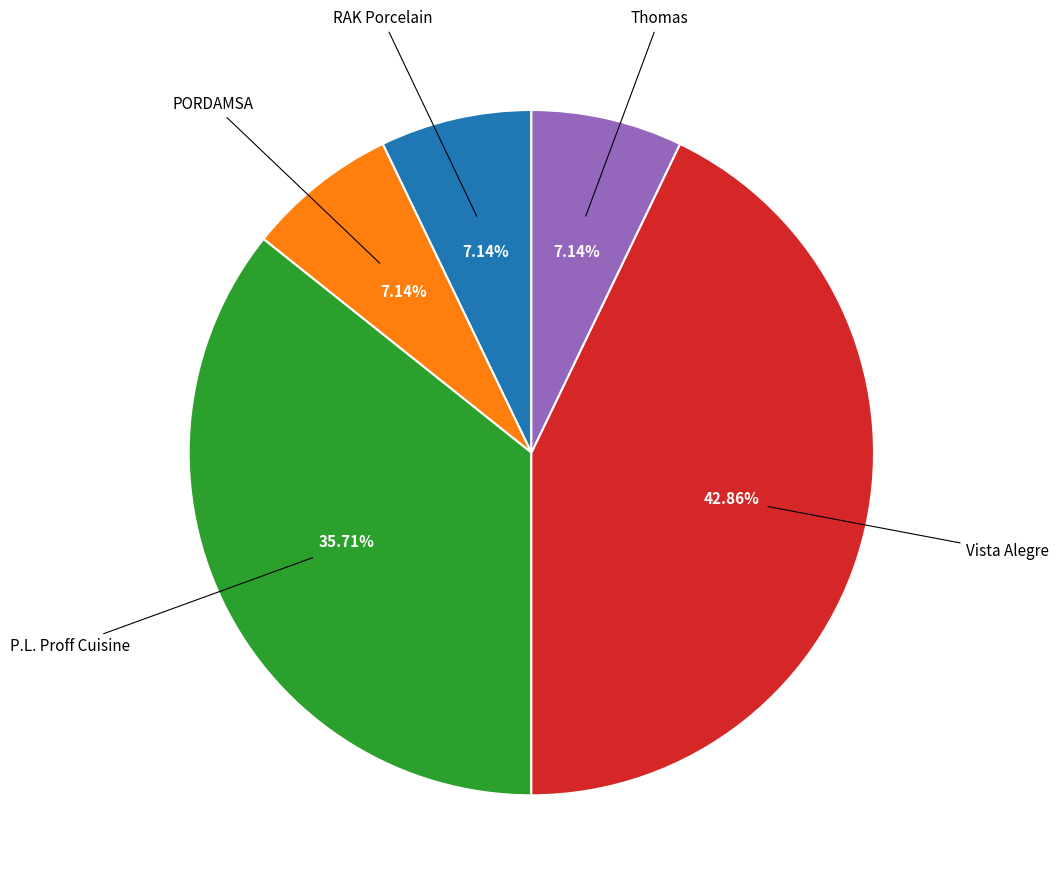

Is there any slice that represents more than half of the pie?

No